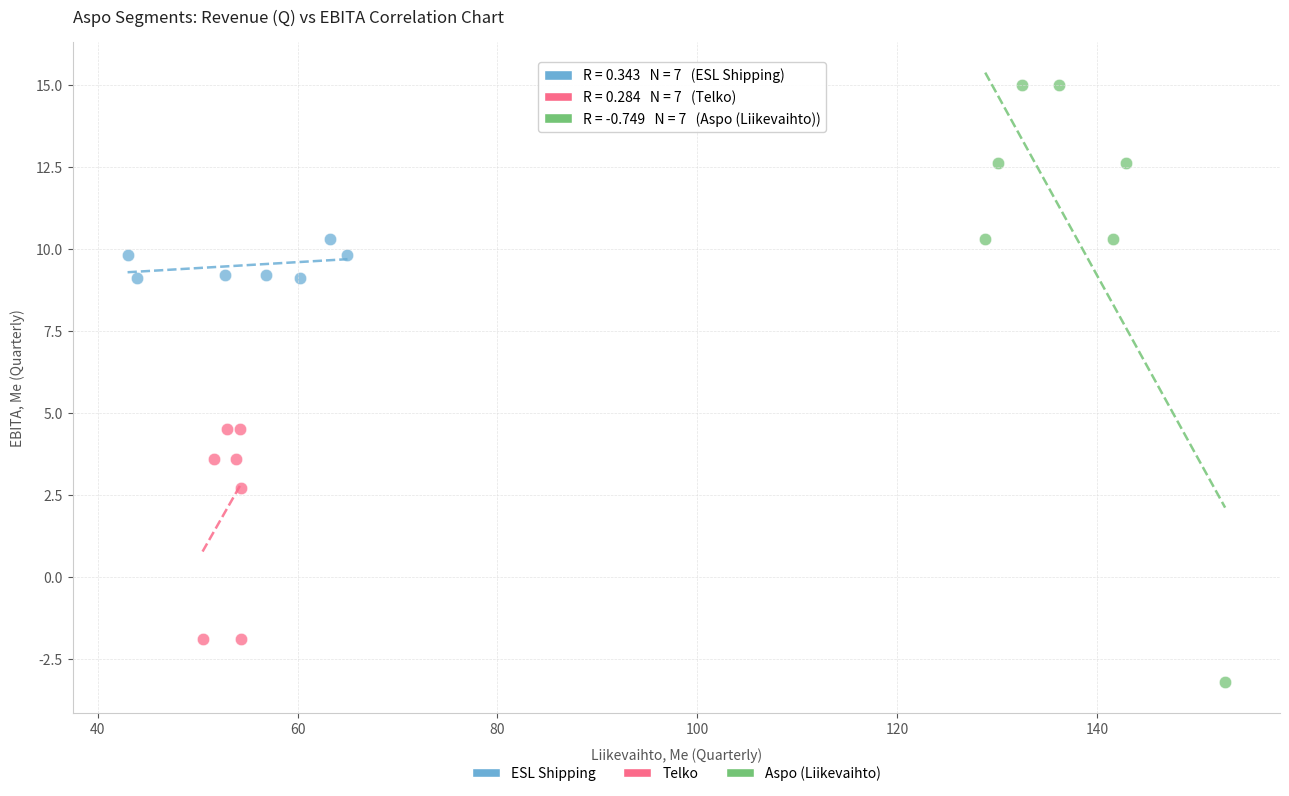

Which series reaches the minimum Y coordinate?

Aspo (Liikevaihto)